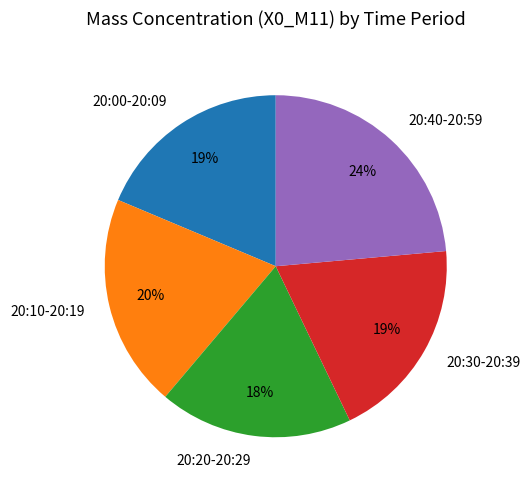

Does any single category account for the majority?

No